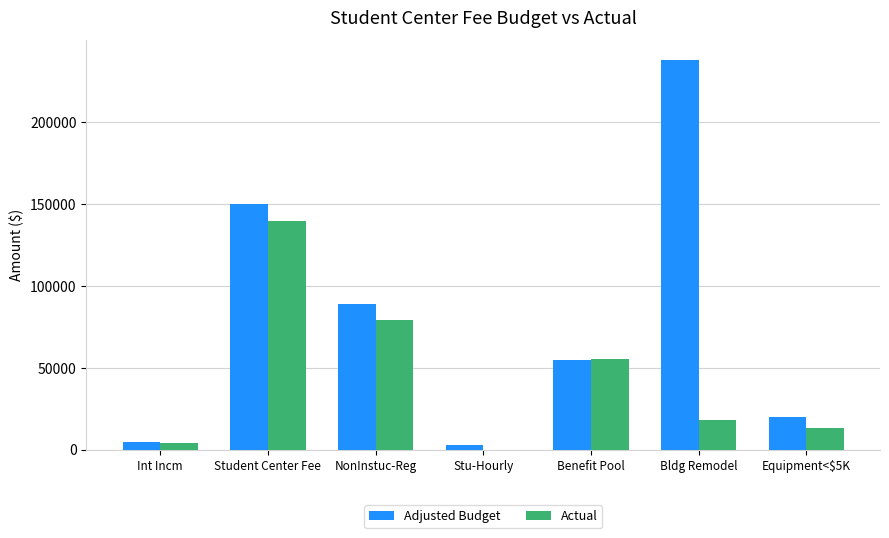

Reading left to right, what are all the values shown in this chart?

Adjusted Budget: 4500.0	150000.0	89000.0	3000.0	55000.0	238000.0	20000.0
Actual: 4243.0	139379.8	79329.5	0.0	55439.8	18070.6	12993.4